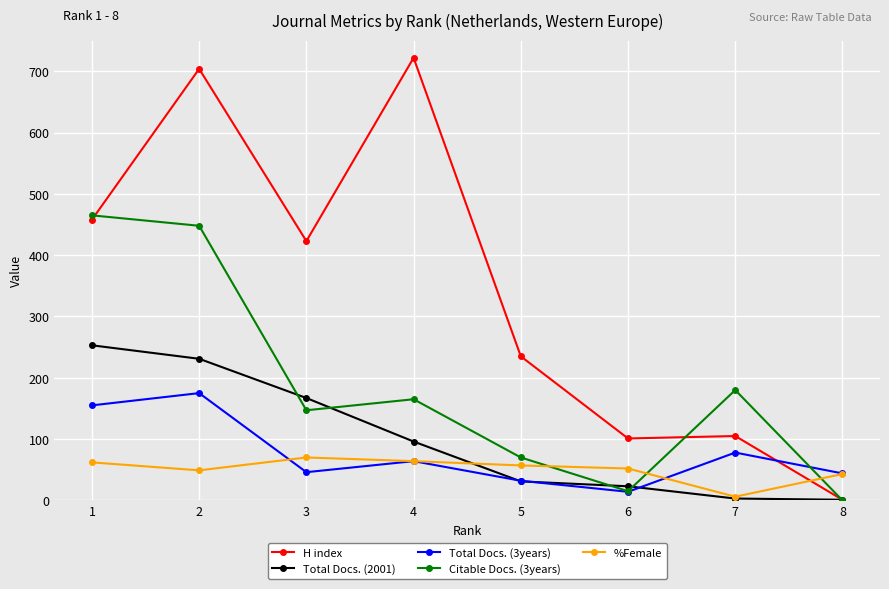

What is the maximum value shown in the chart?

722